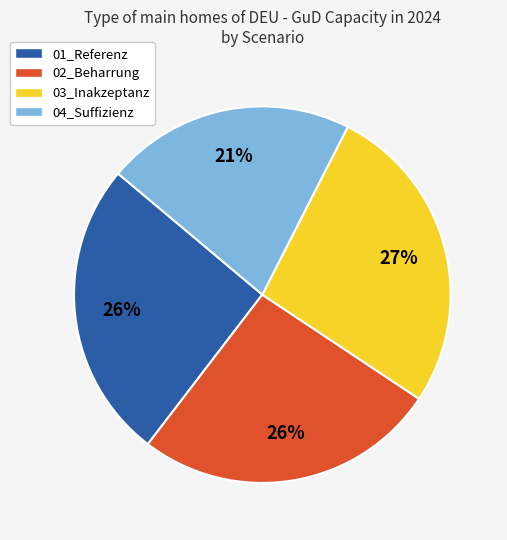

Count the number of slices in the pie.

4